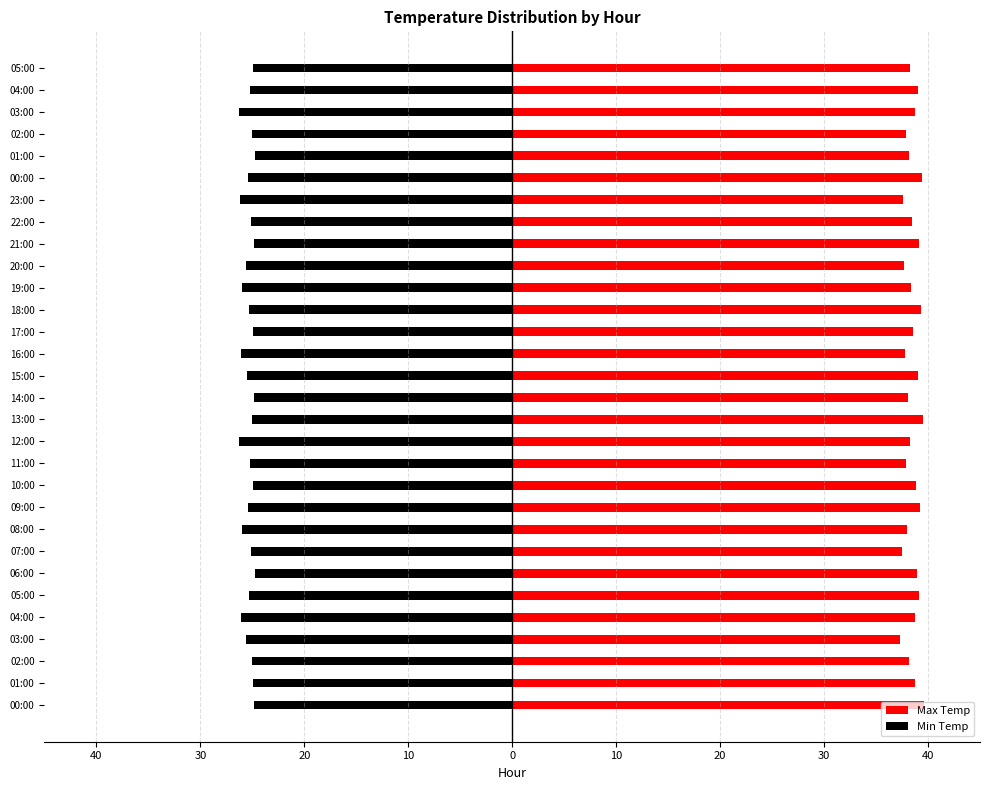

What is the smallest value displayed?

-26.3